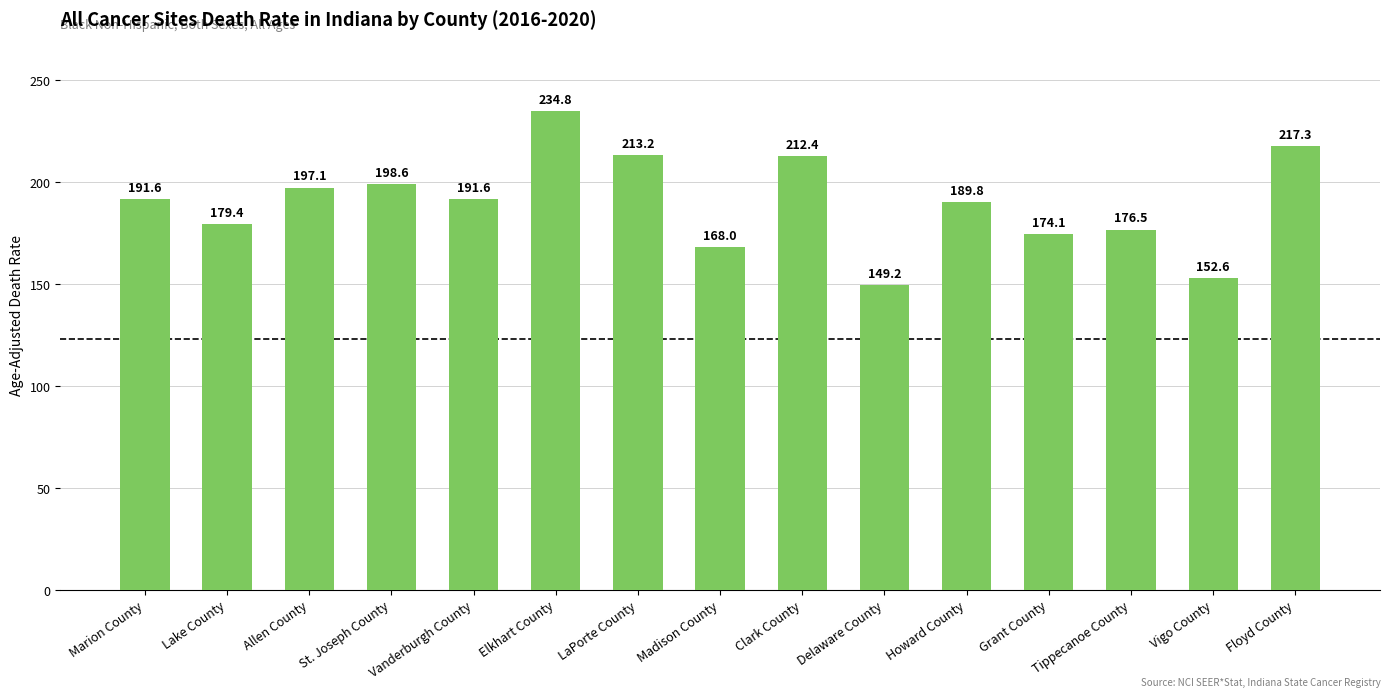

Where does the data first go above 191?

Marion County